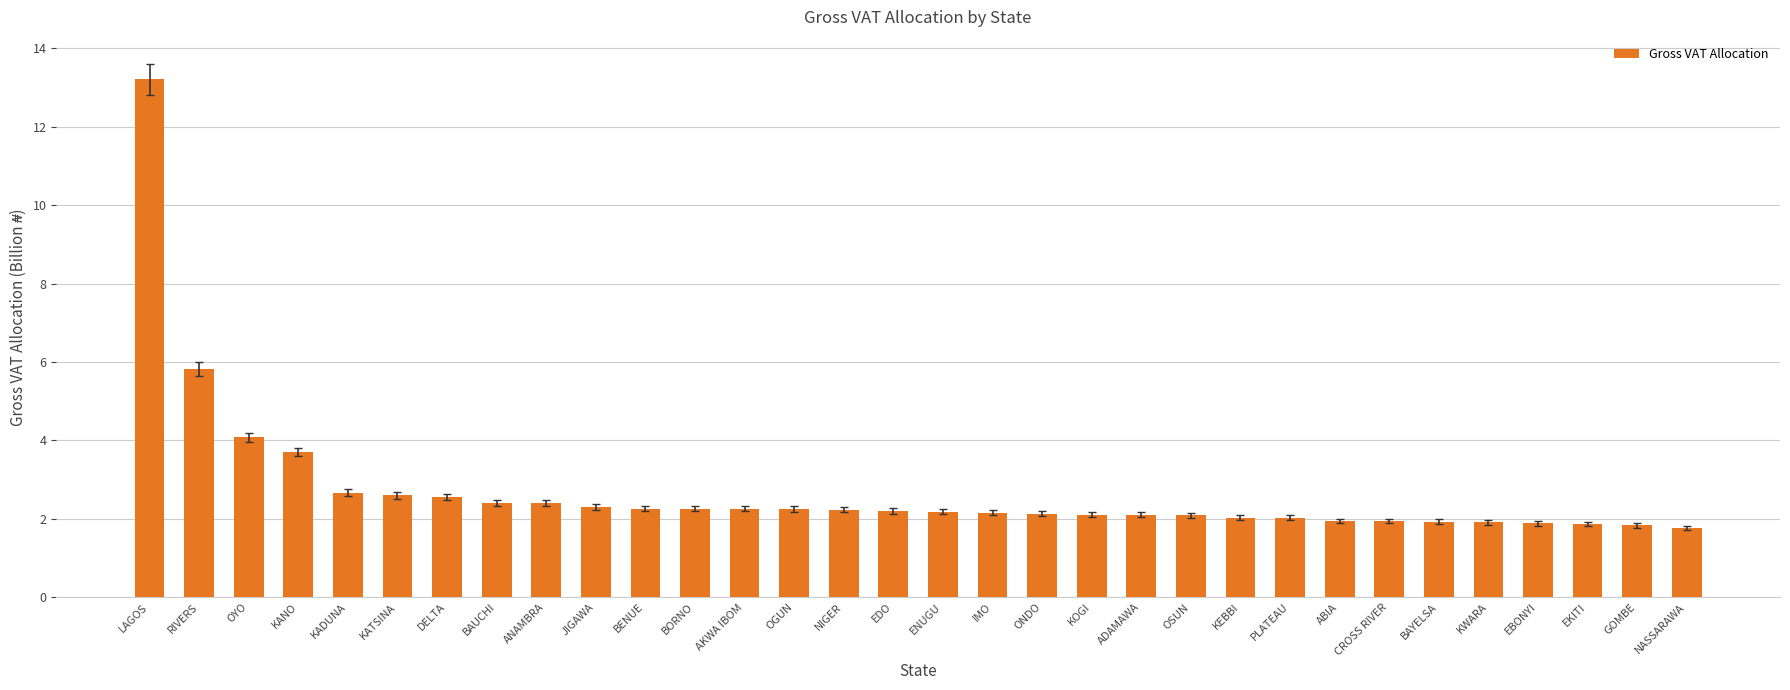

Between LAGOS and BORNO, which is larger?

LAGOS